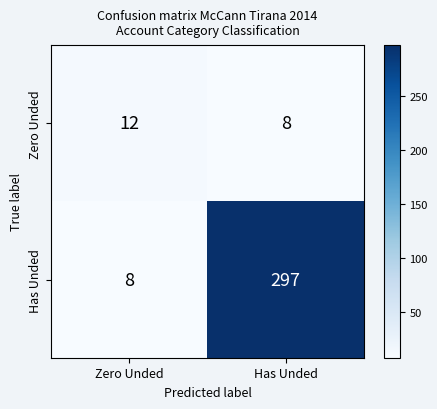

What is the total value across all series at Has Unded?

305